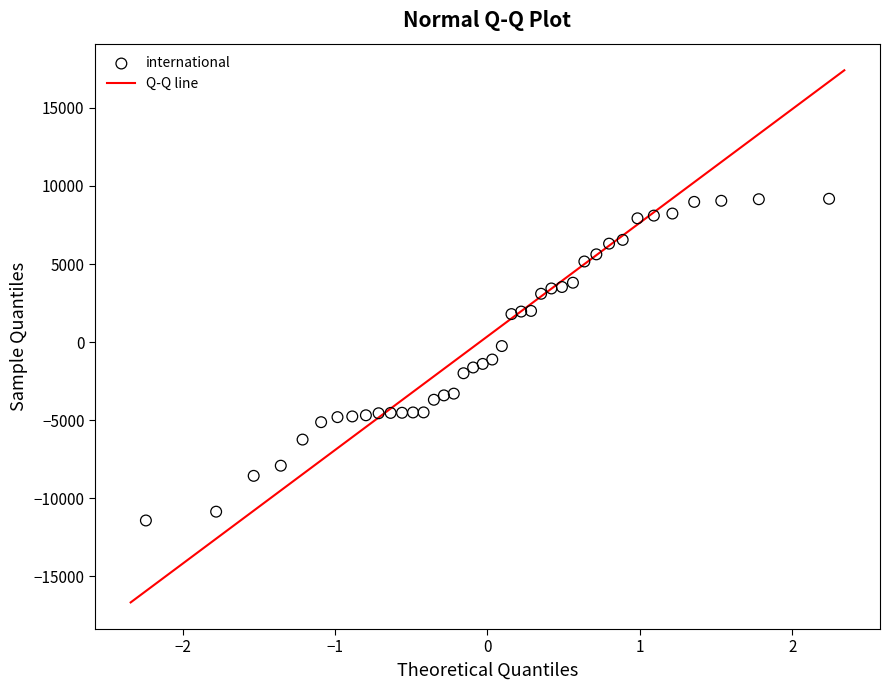

What is the range of Y values (max minus min)?

20602.0